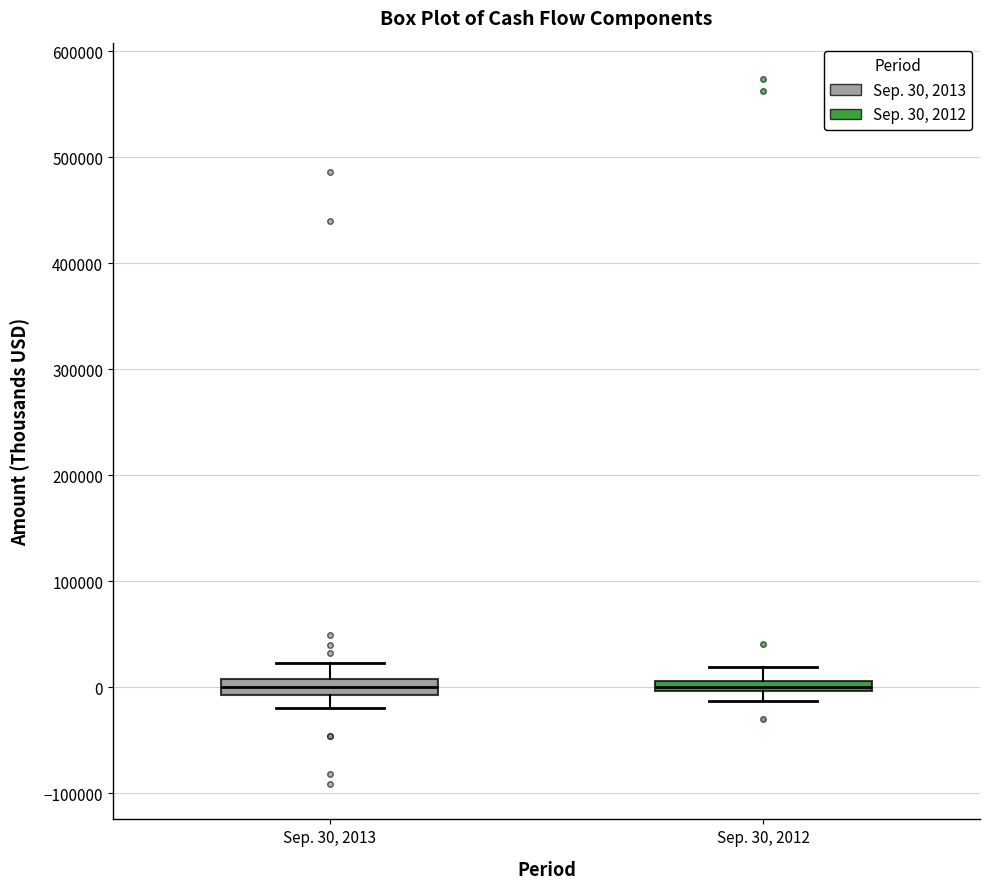

Where is the upper edge of the box for Sep. 30, 2013 on the y-axis? The values are not printed on the chart, so give them approximately, as read against the axis.

10000